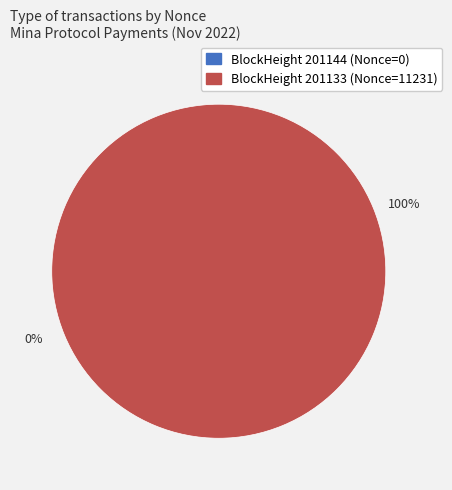

To the nearest percent, what is the difference between the 201144 and 201133 slice percentages?

100%